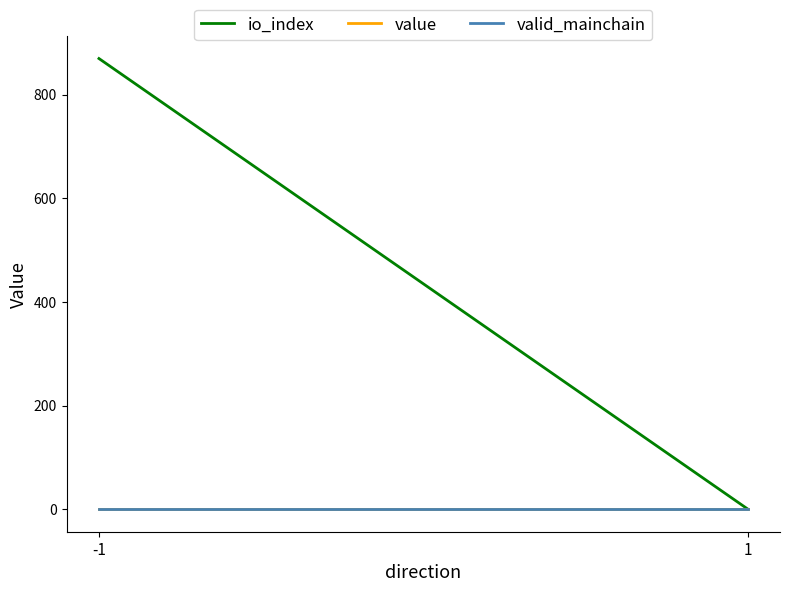

Does the chart display data point markers on the line(s)?

No